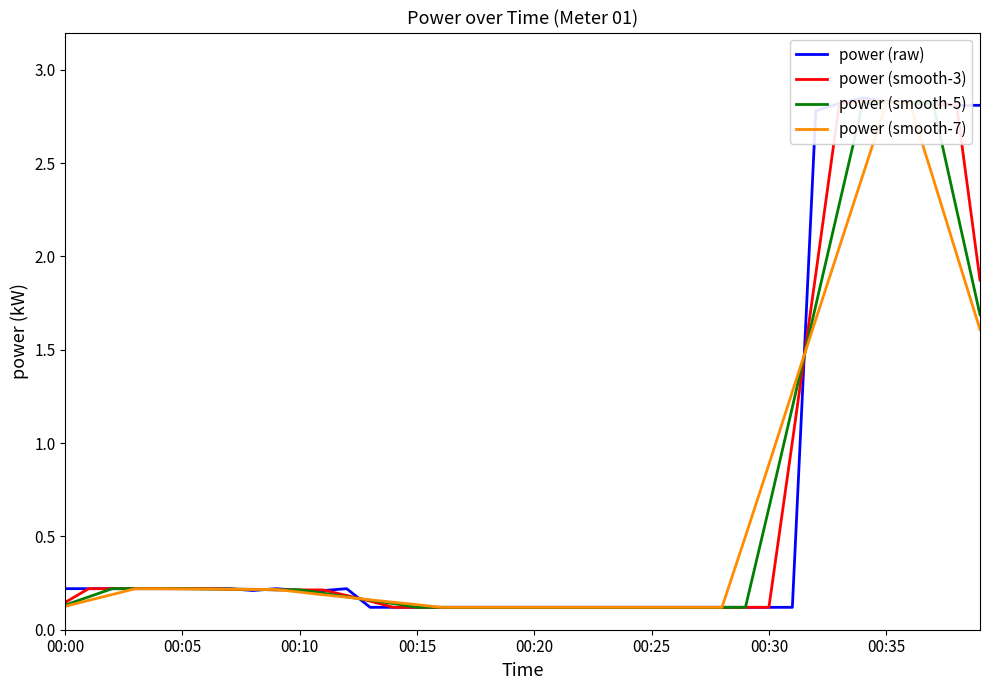

At which category does power (smooth-7) reach its first local peak?

36